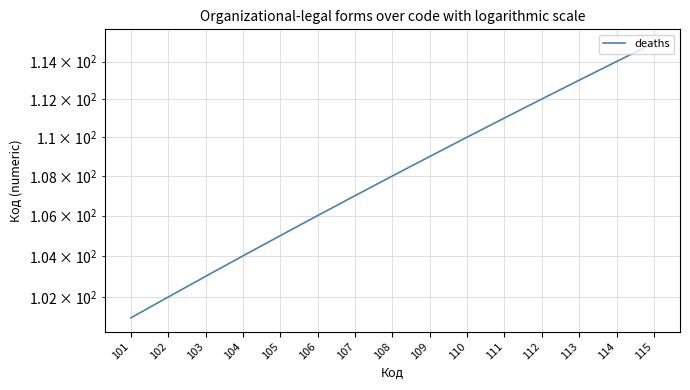

Rank the categories by value from lowest to highest.

101, 102, 103, 104, 105, 106, 107, 108, 109, 110, 111, 112, 113, 114, 115